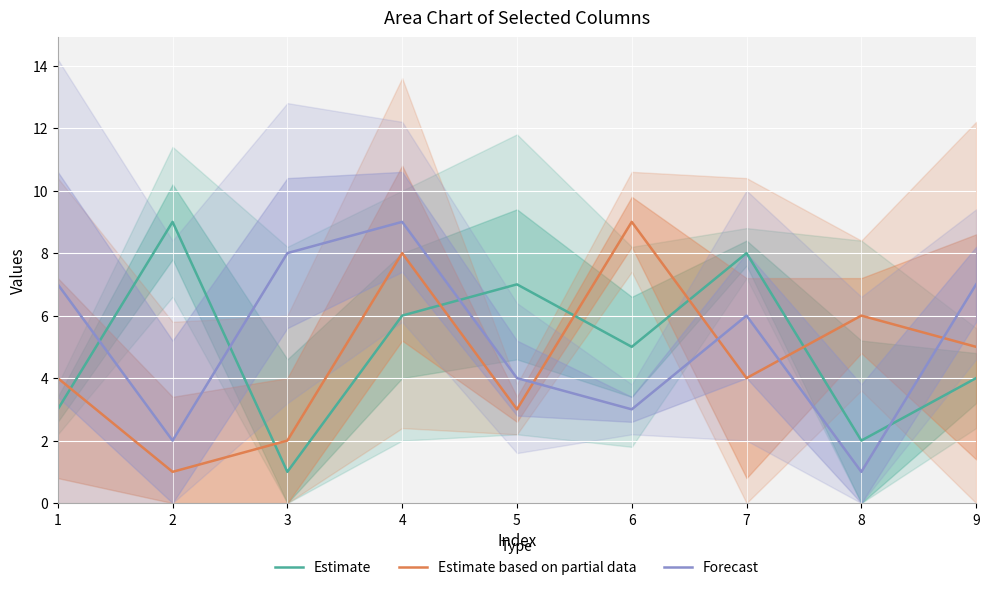

At which category does Forecast reach its first local peak?

4